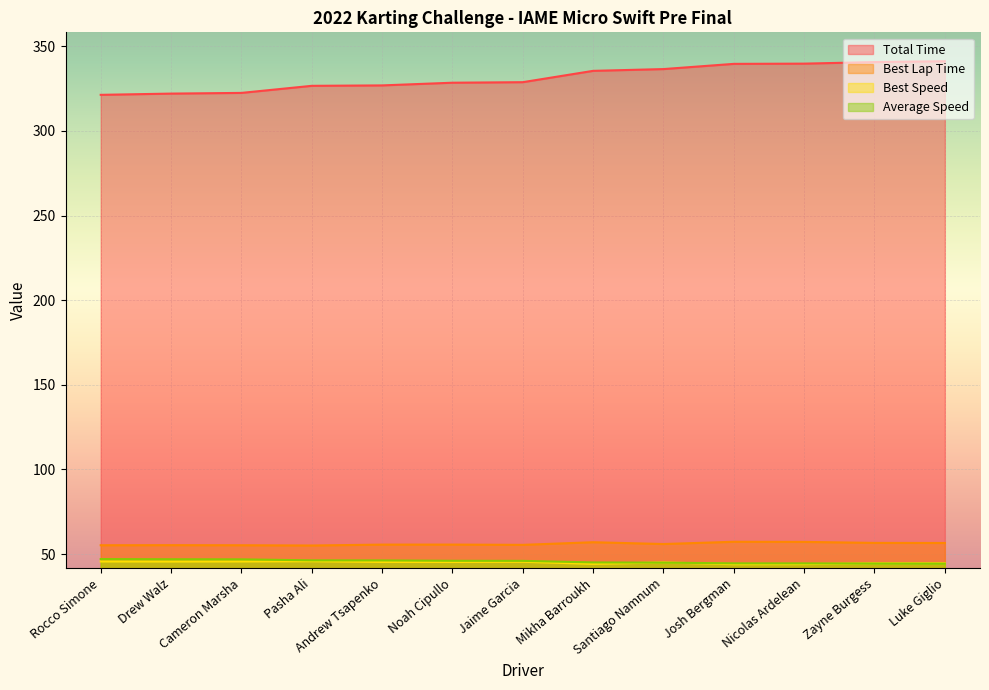

The Total Time series shows 322.0 at Drew Walz. True or false?

True